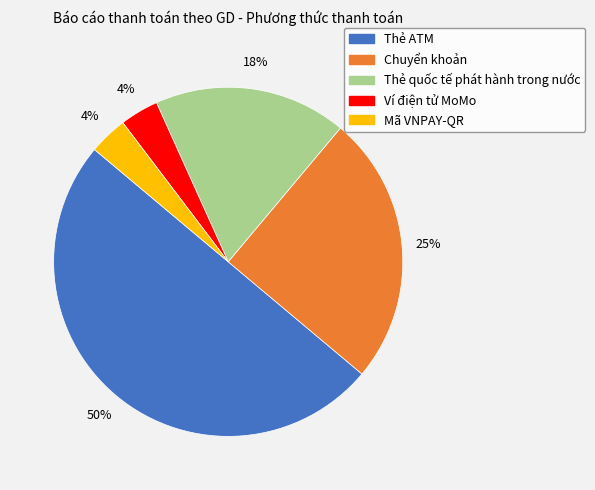

Between Thẻ quốc tế phát hành trong nước and Chuyển khoản, which is larger?

Chuyển khoản